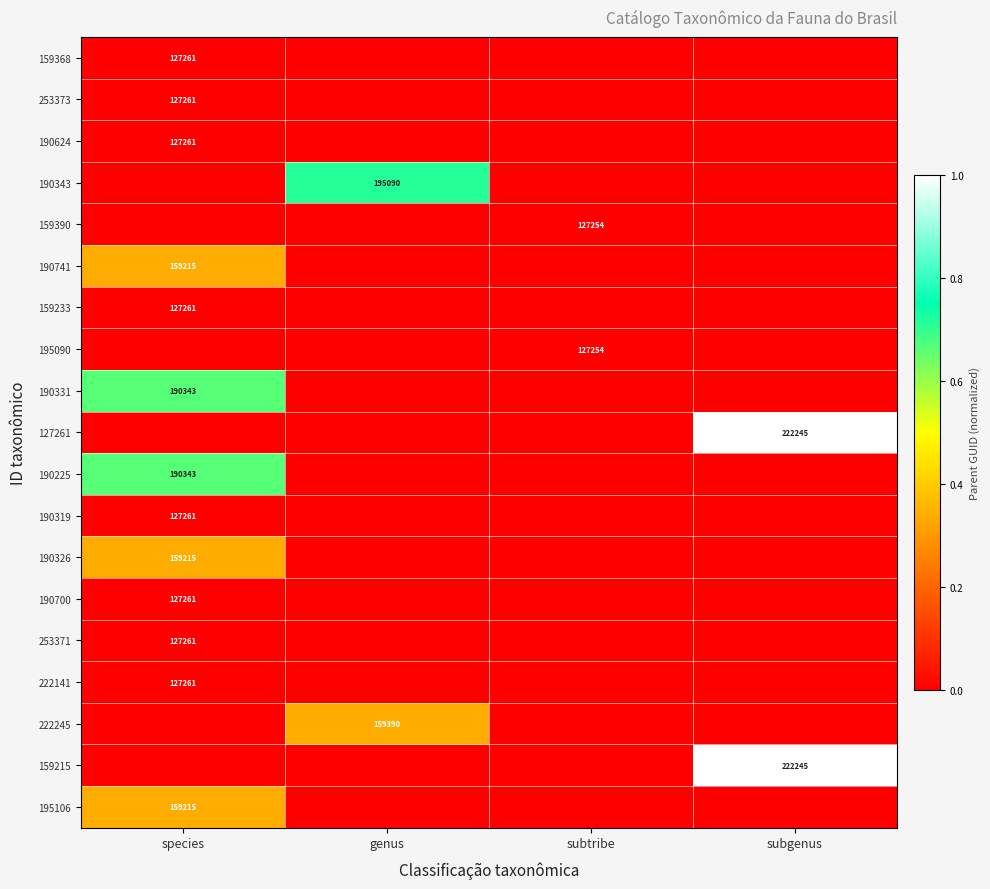

Is it true that 159233 equals 194555 at species?

False